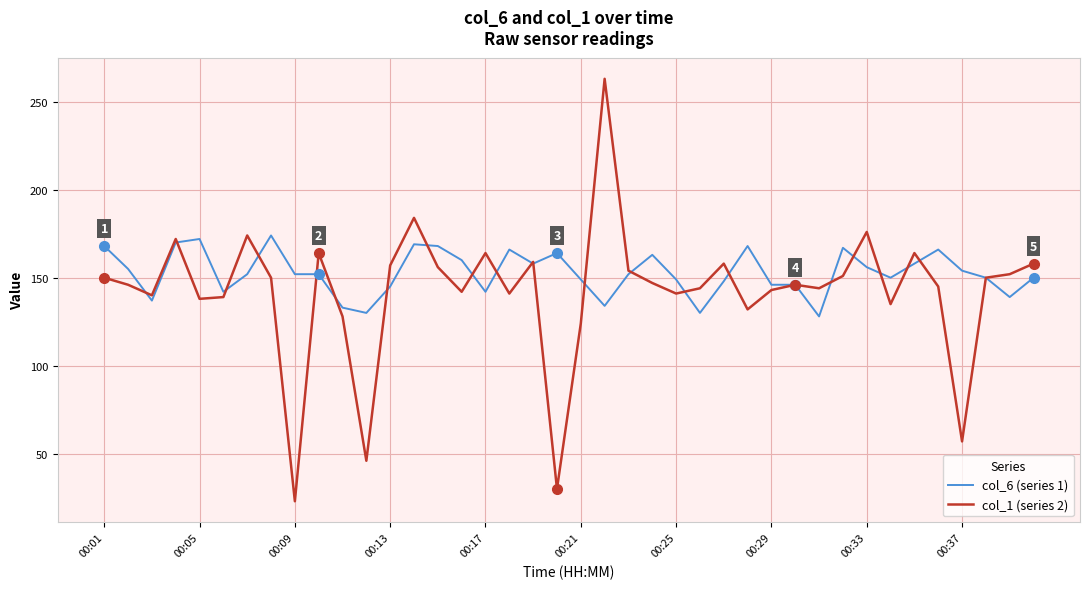

At how many categories does at least one series exceed 24?

40